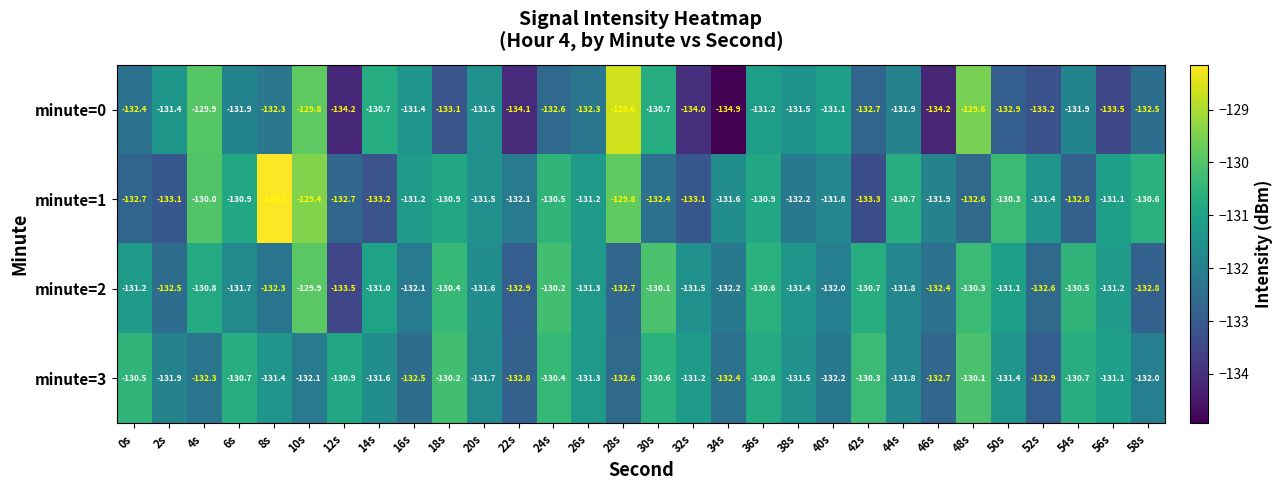

Which series has the largest total across all categories?

minute=1